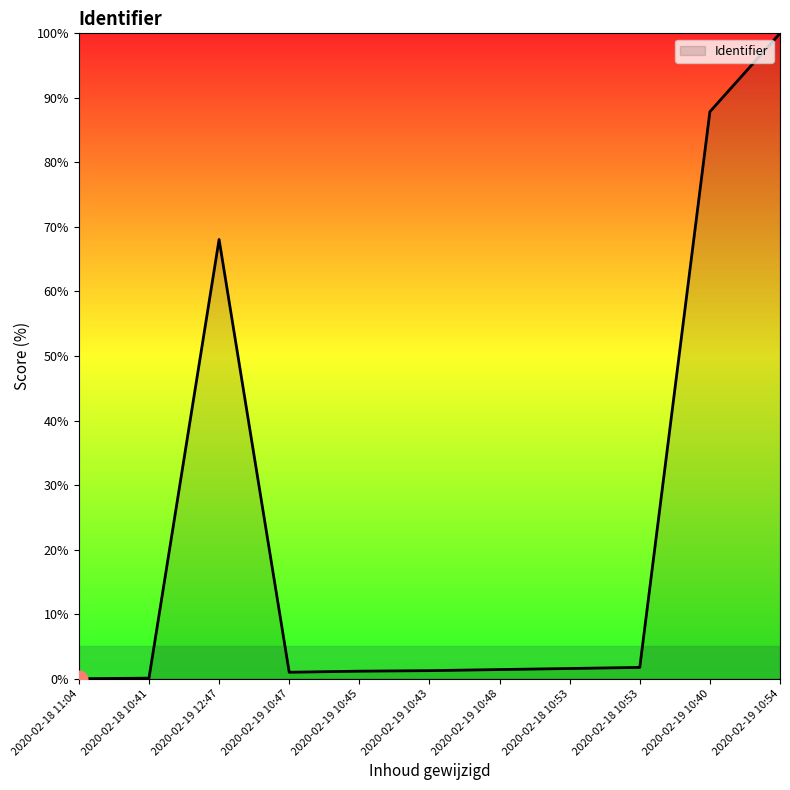

What is the approximate value at 2020-02-18 10:53?

1.6